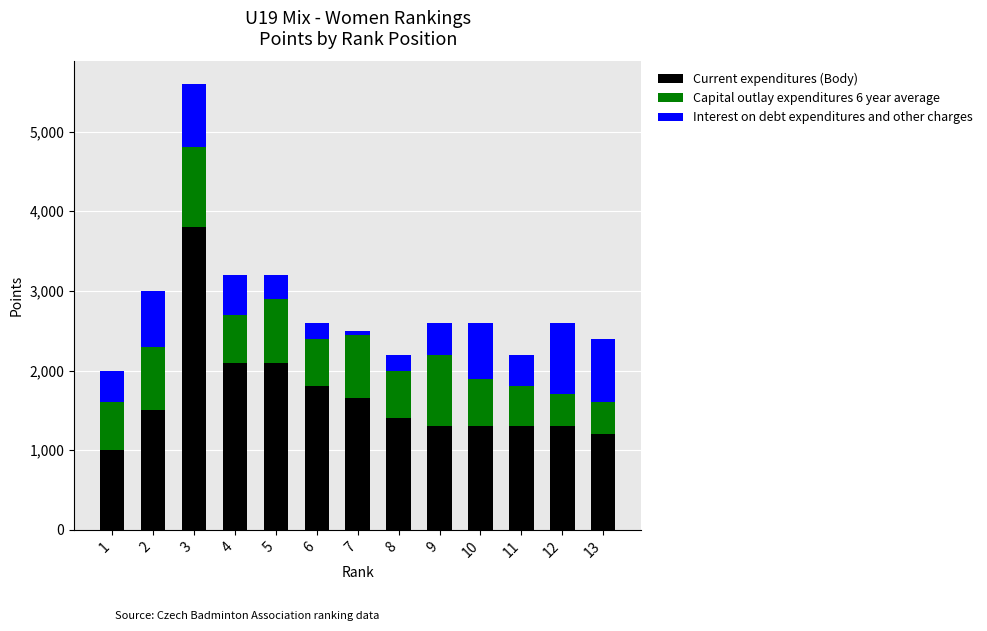

At which category is the sum across all series the highest?

3